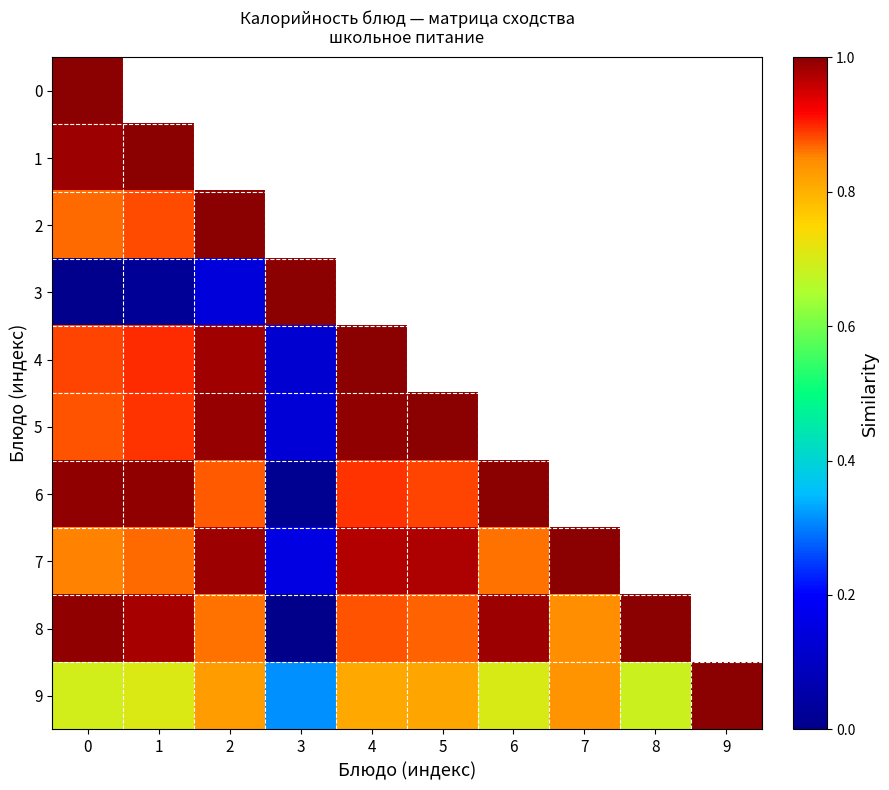

Is the value of 5 at 0 greater than the value of 4 at 5?

No